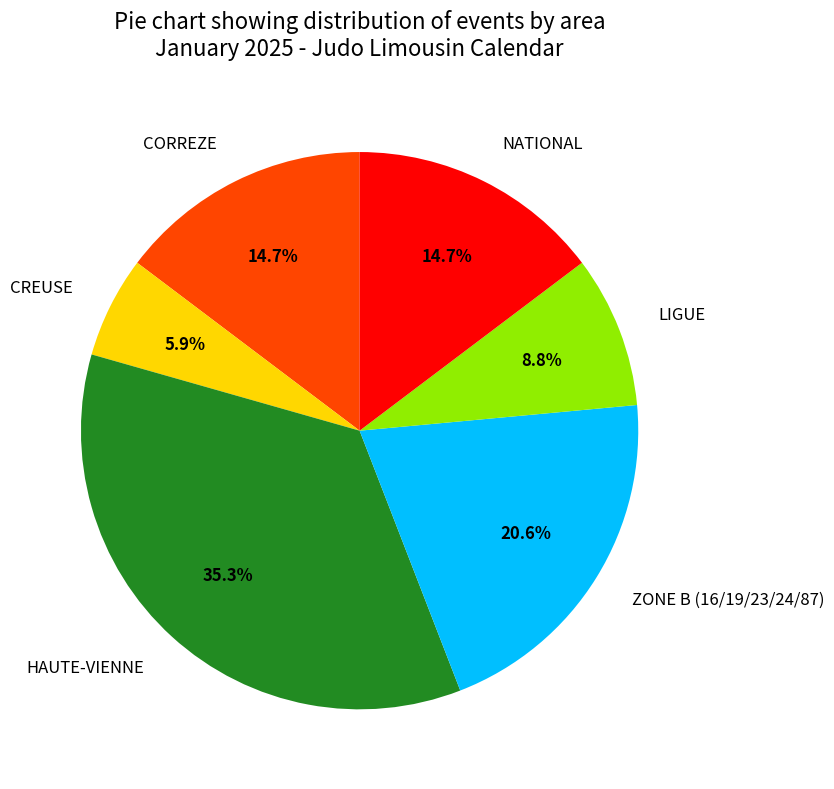

Is the sum of CORREZE and LIGUE greater than half?

No